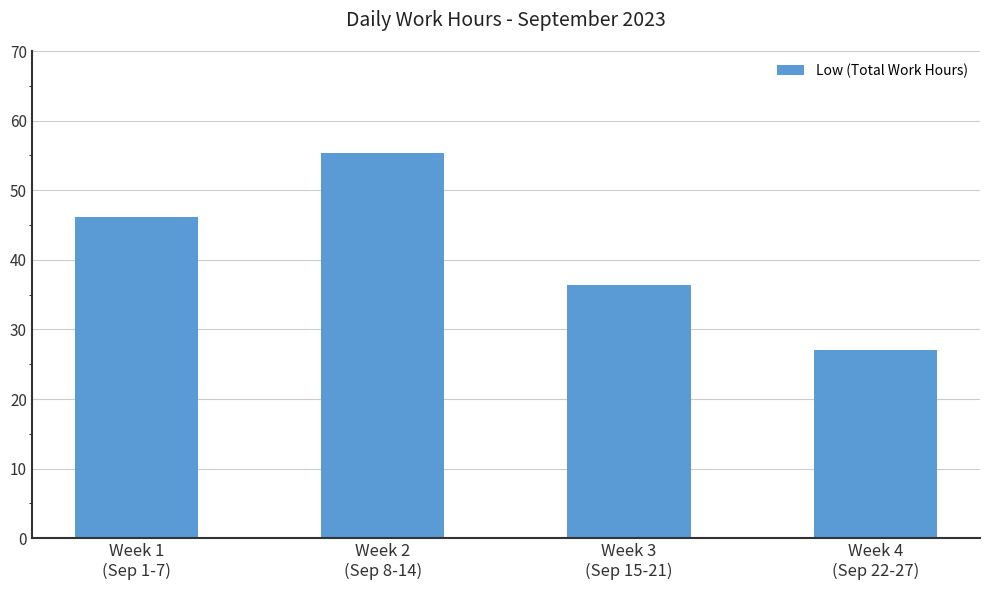

What is the difference between the values at Week 3
(Sep 15-21) and Week 4
(Sep 22-27)?

9.3